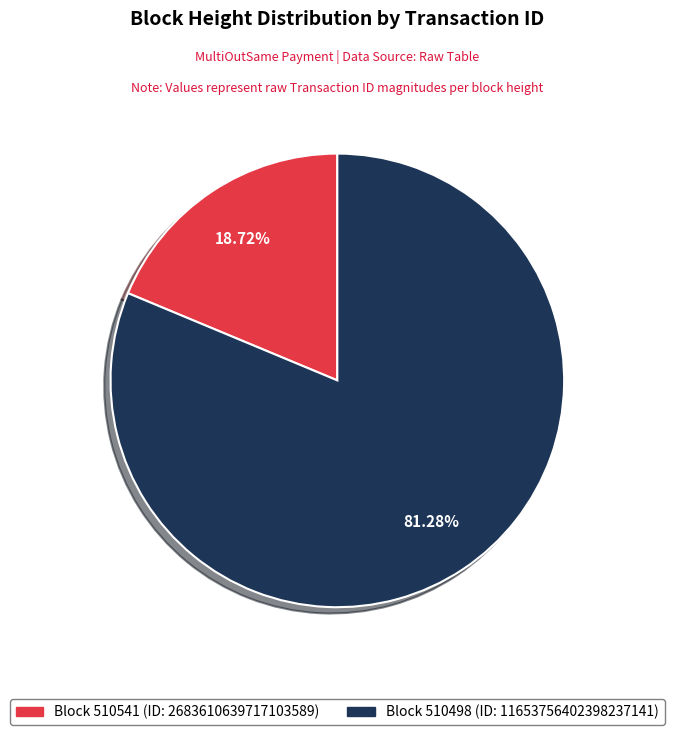

Is there a majority slice in this chart?

Yes